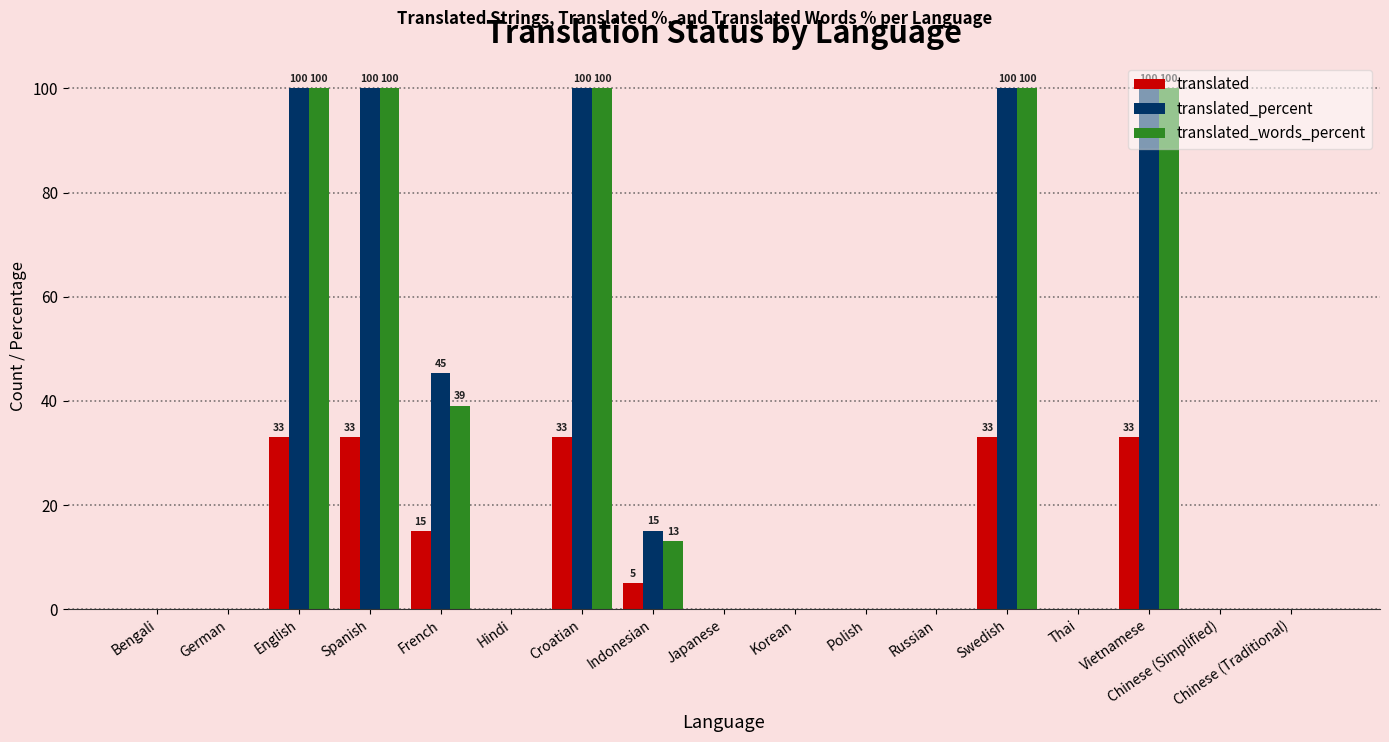

What is the total value across all series at Indonesian?

33.1